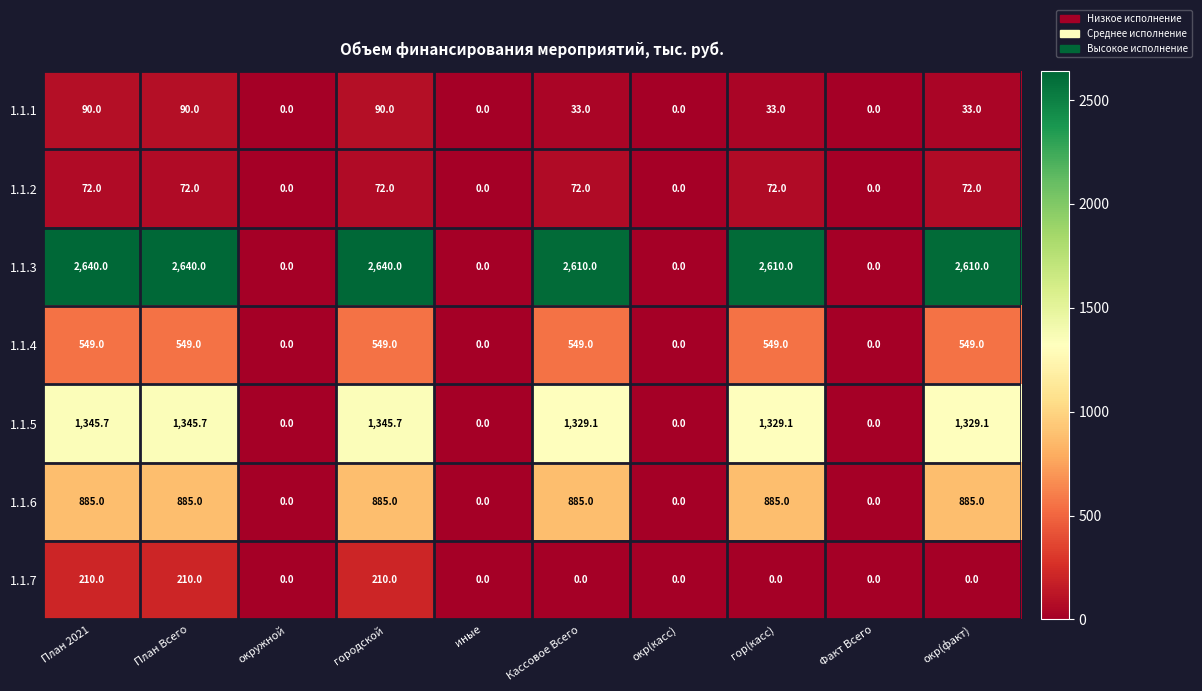

The 1.1.3 series shows 0.0 at окр(касс). True or false?

True